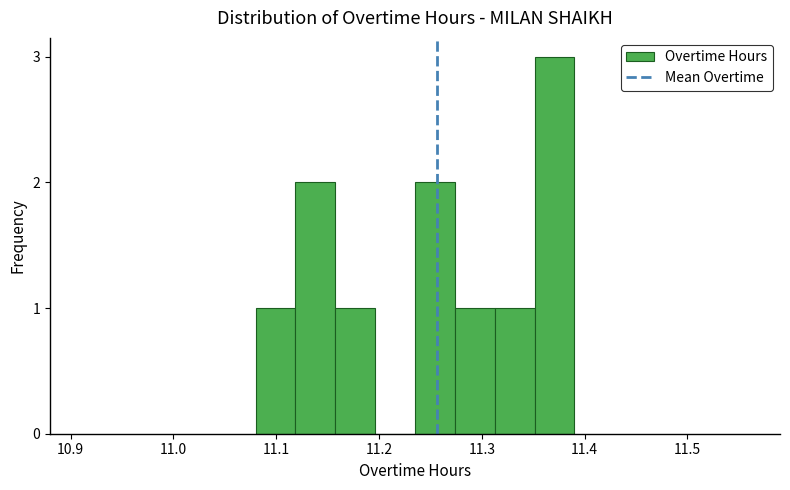

Read against the x-axis, roughly where is the centre of the tallest bar?

11.37